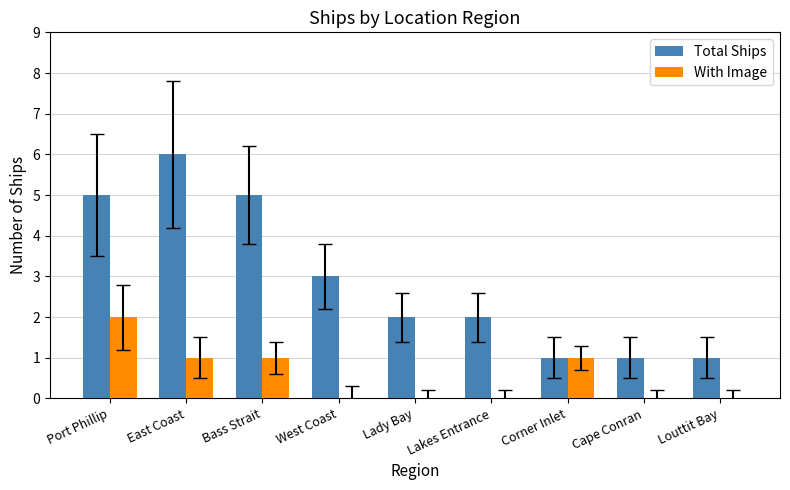

What is the maximum value for Total Ships?

6